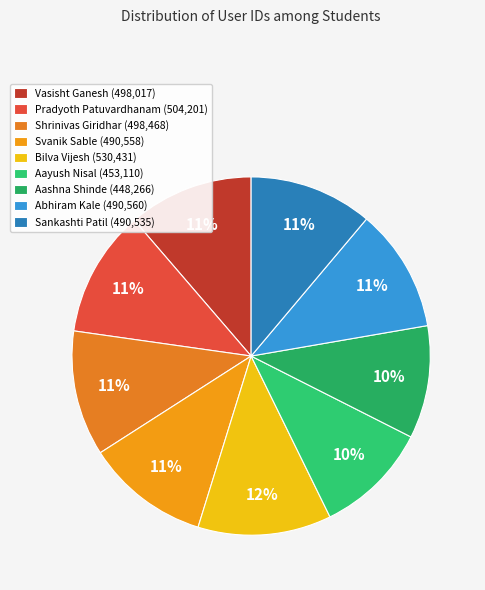

To the nearest percent, what is the difference between the largest and smallest slice percentages?

2%